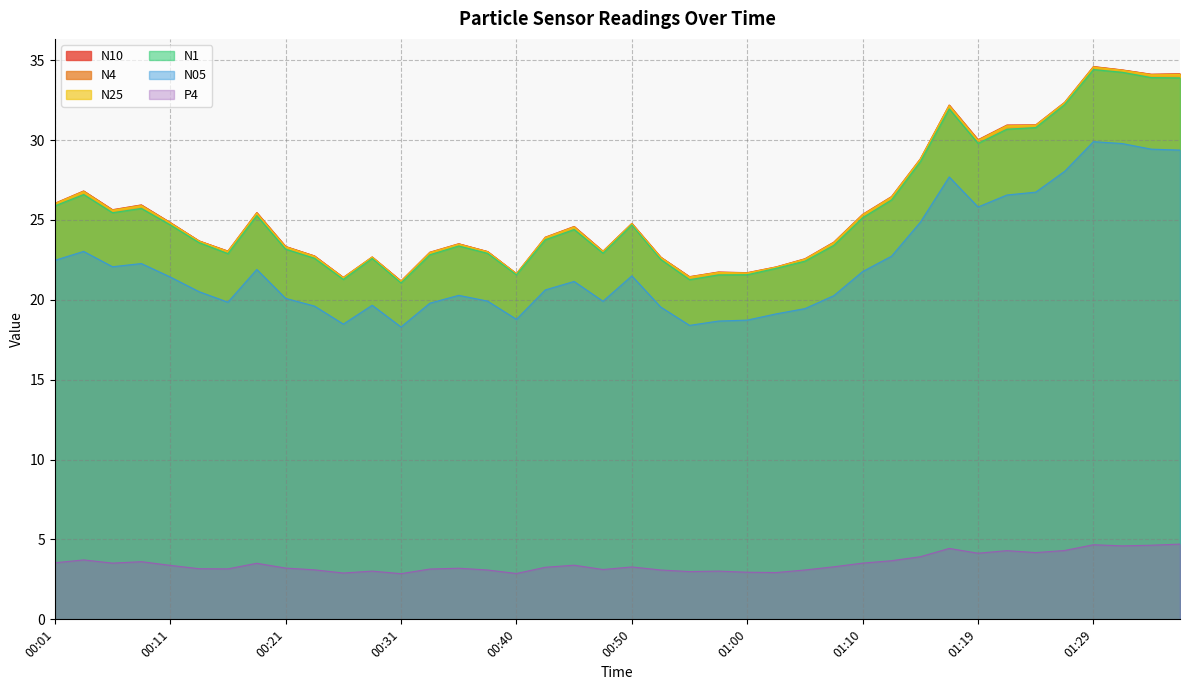

True or false: N1 has a value of 25.3 at 00:18.

True